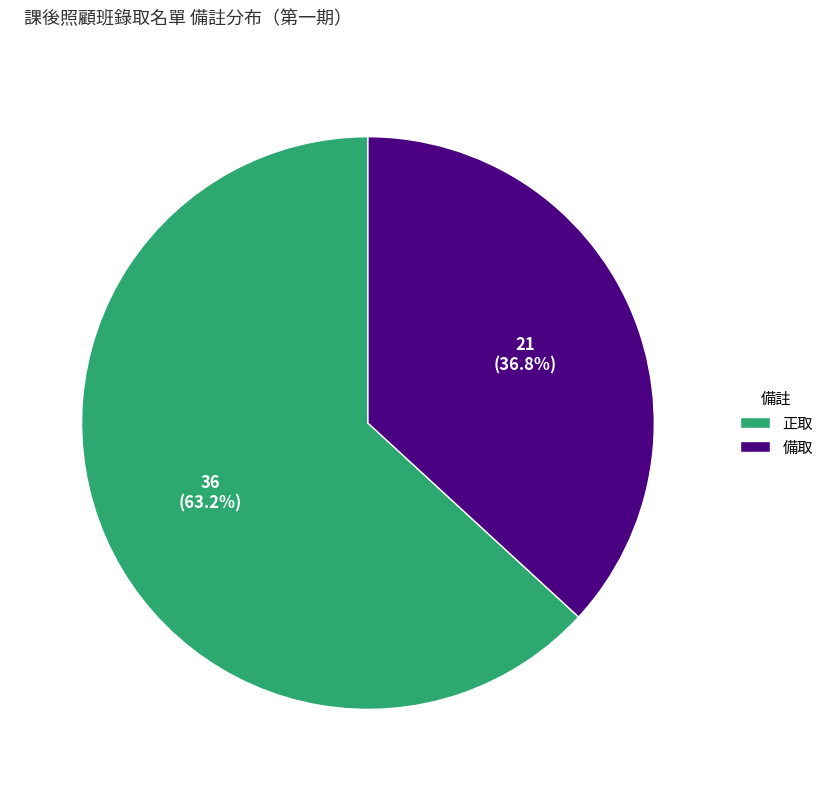

Which category has the smallest portion of the pie?

備取